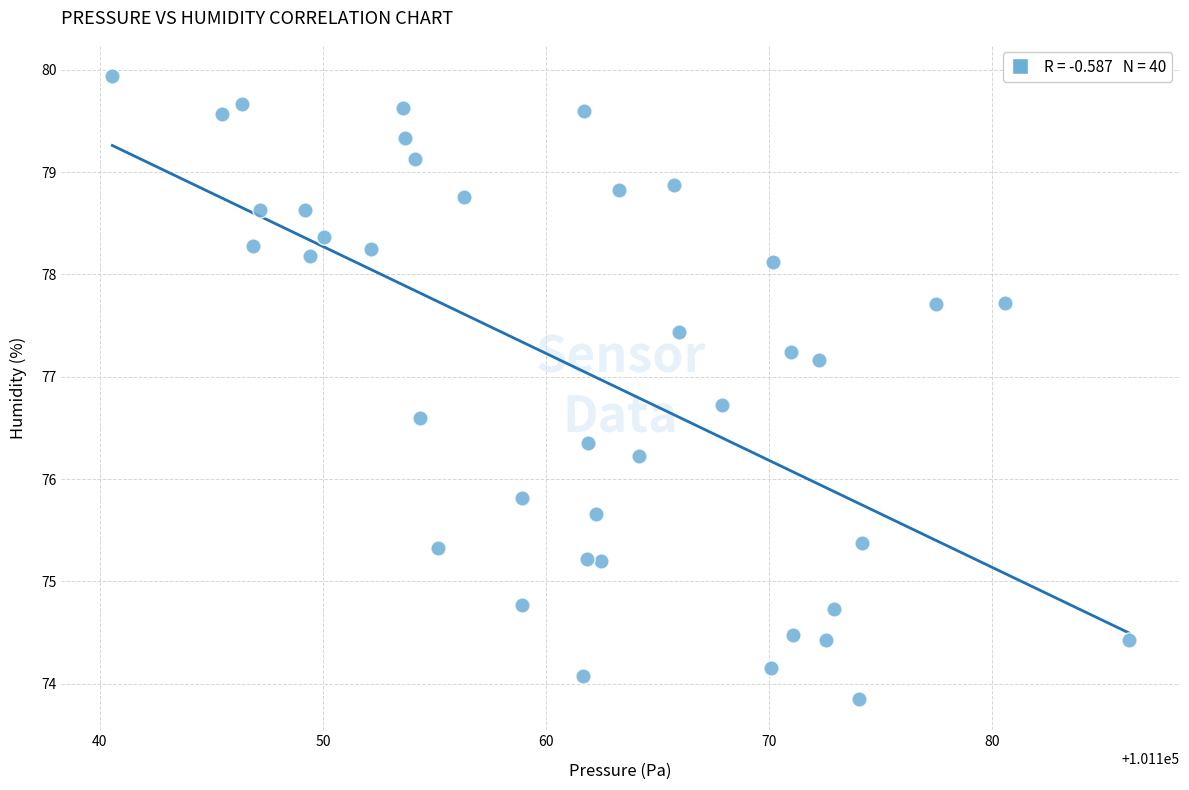

What is the range of Y values (max minus min)?

6.1